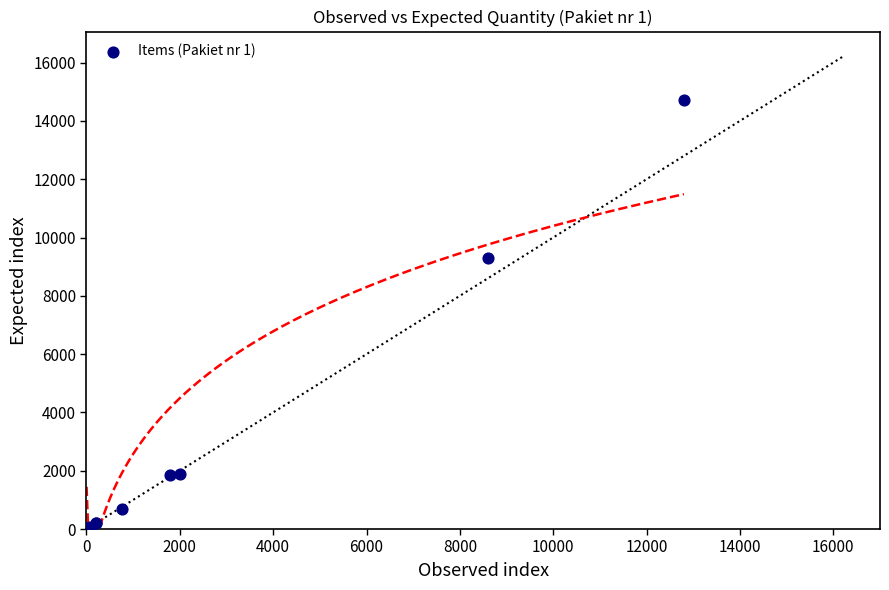

What Y value in the scatter plot is closest to 7361?

9288.0